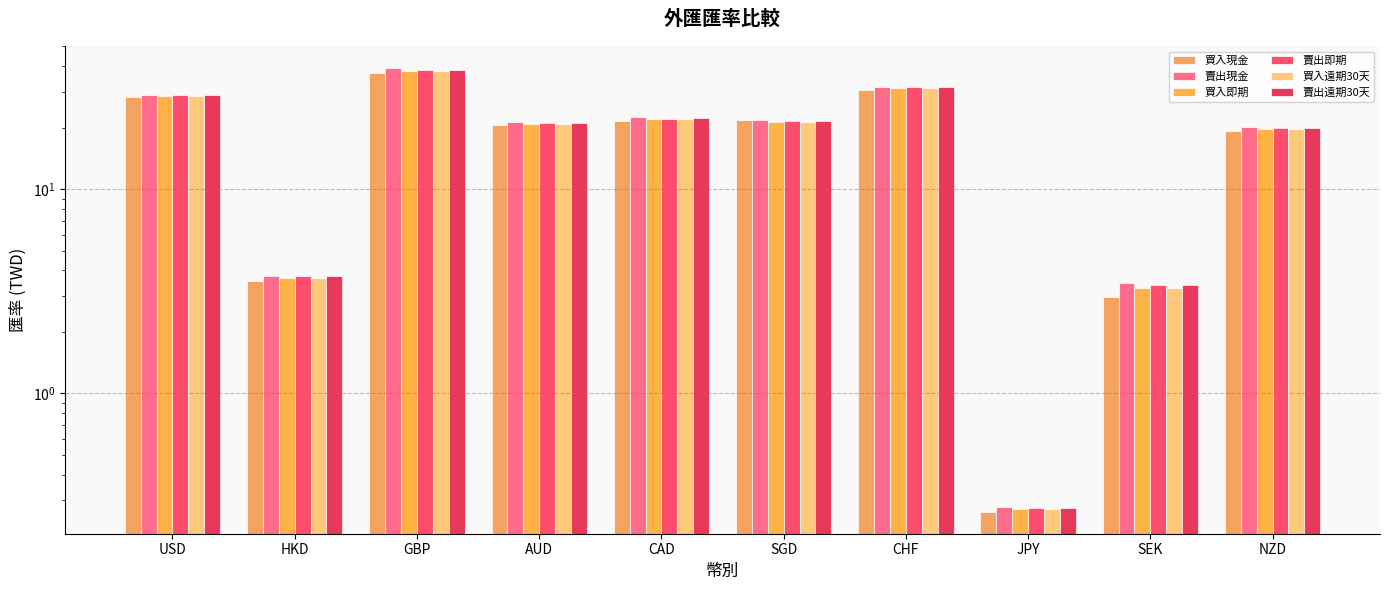

Between AUD and CHF, which is larger?

CHF